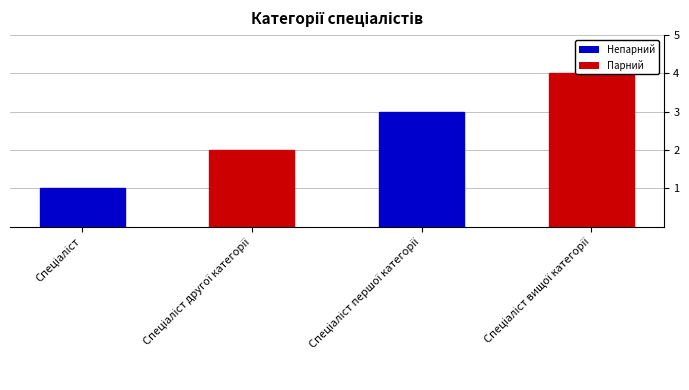

What is the ratio of the value at Спеціаліст вищої категорії to the value at Спеціаліст?

4.0